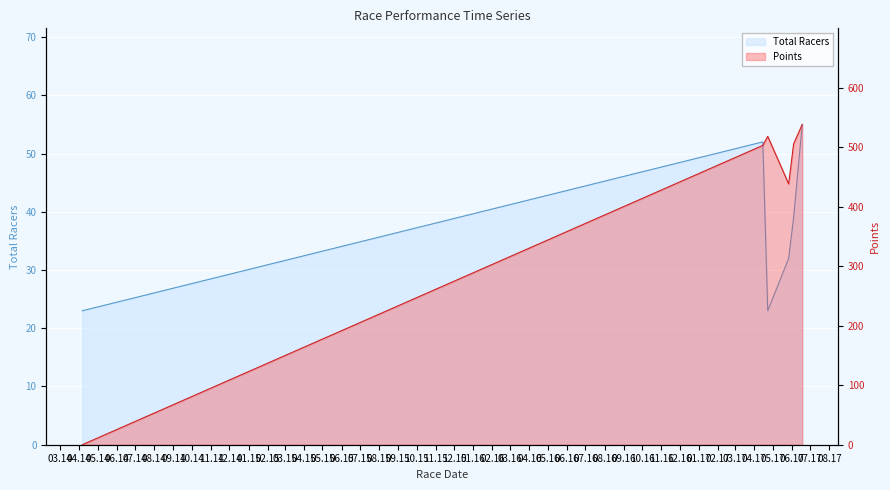

Reading right to left, list all the values displayed in this chart.

Total Racers: 55.0	39.0	32.0	23.0	52.0	23.0
Points: 538.3	505.6	438.3	518.2	503.1	0.0